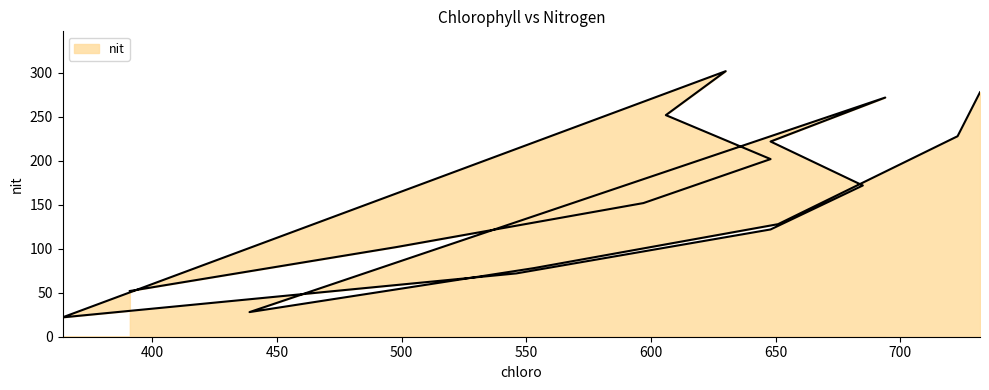

Rank the categories by value from lowest to highest.

364, 439, 391, 546, 553, 498, 648, 651, 597, 685, 687, 648, 648, 723, 606, 694, 732, 630